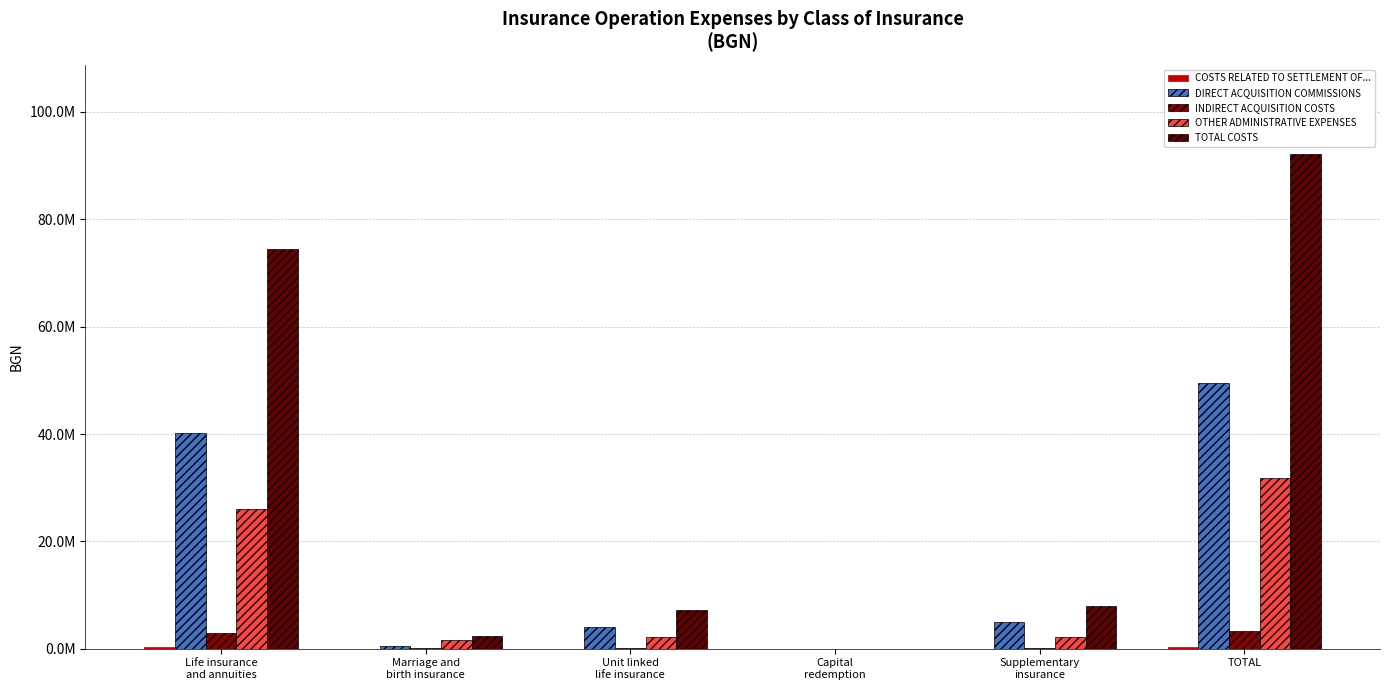

What is the label of the 5th bar from the left?

Supplementary
insurance